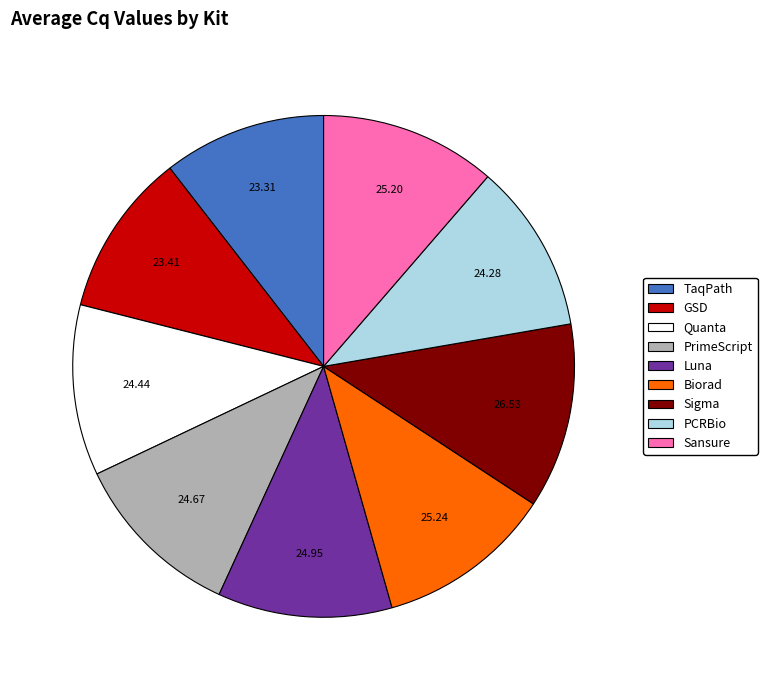

Do TaqPath and GSD together represent more than half of the pie?

No